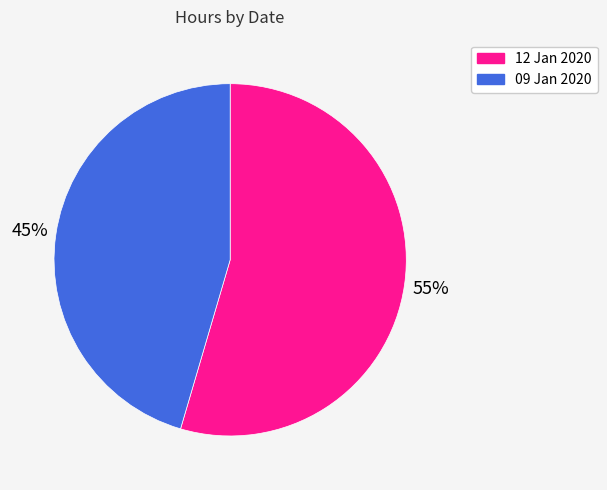

Which category accounts for the majority?

12 Jan 2020